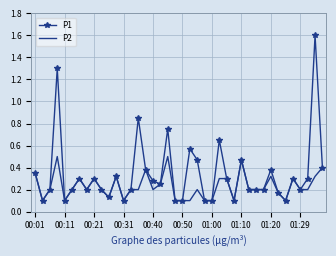

What are all the series names shown in the legend?

P1, P2